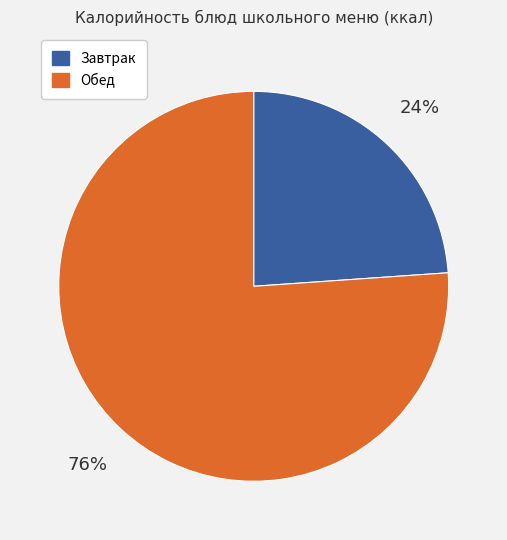

To the nearest percent, what is the difference between the largest and smallest slice percentages?

52%